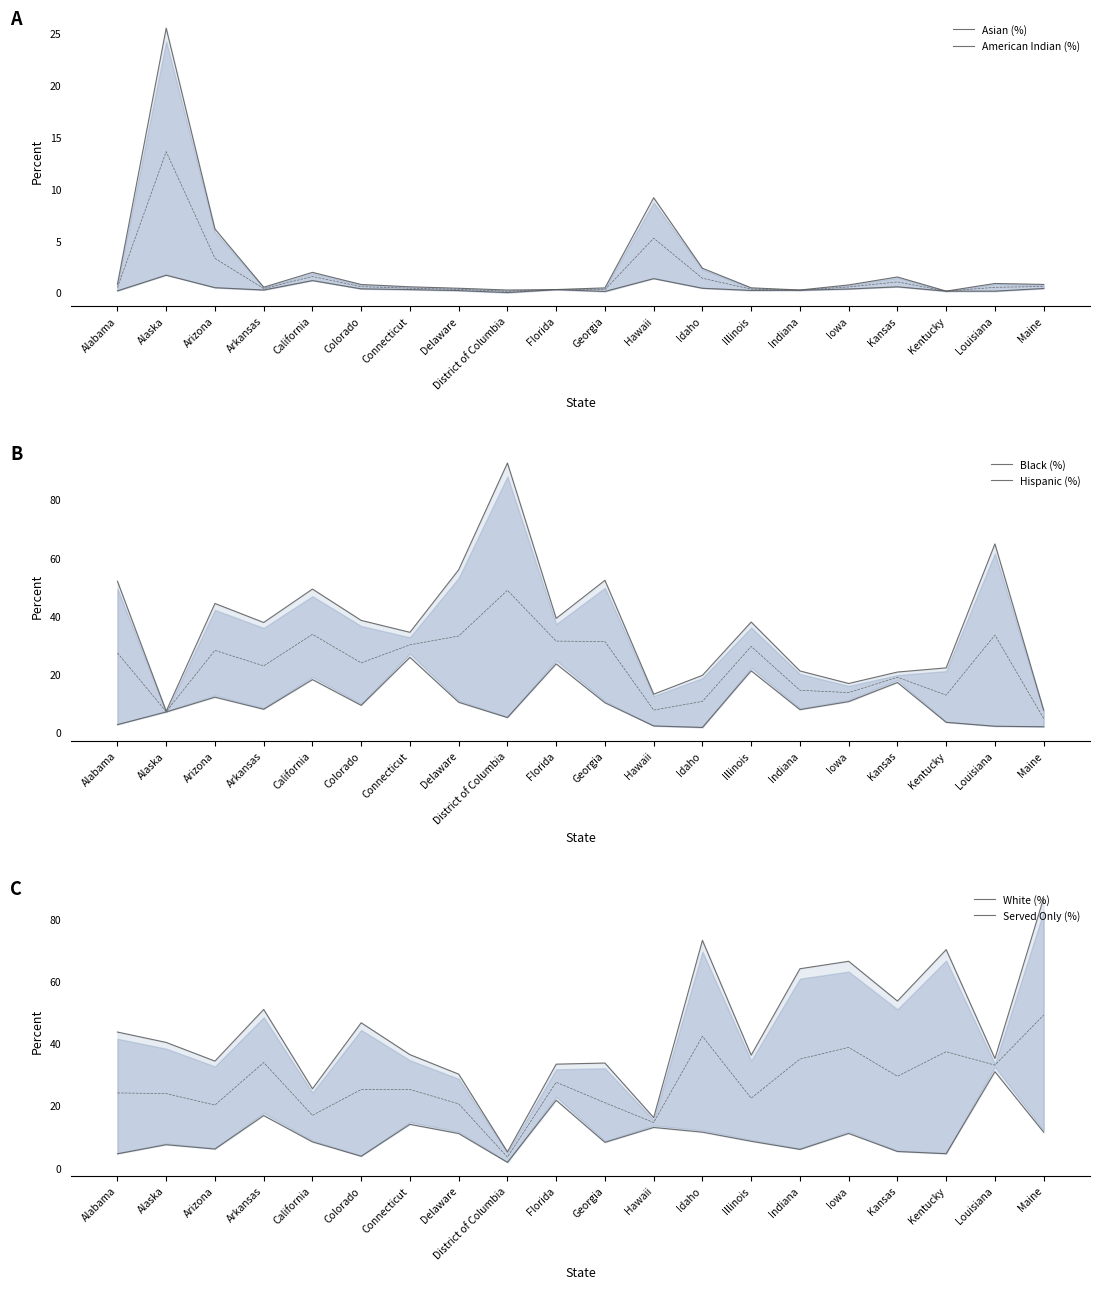

Is it true that Black (%) equals 19.6 at Idaho?

True